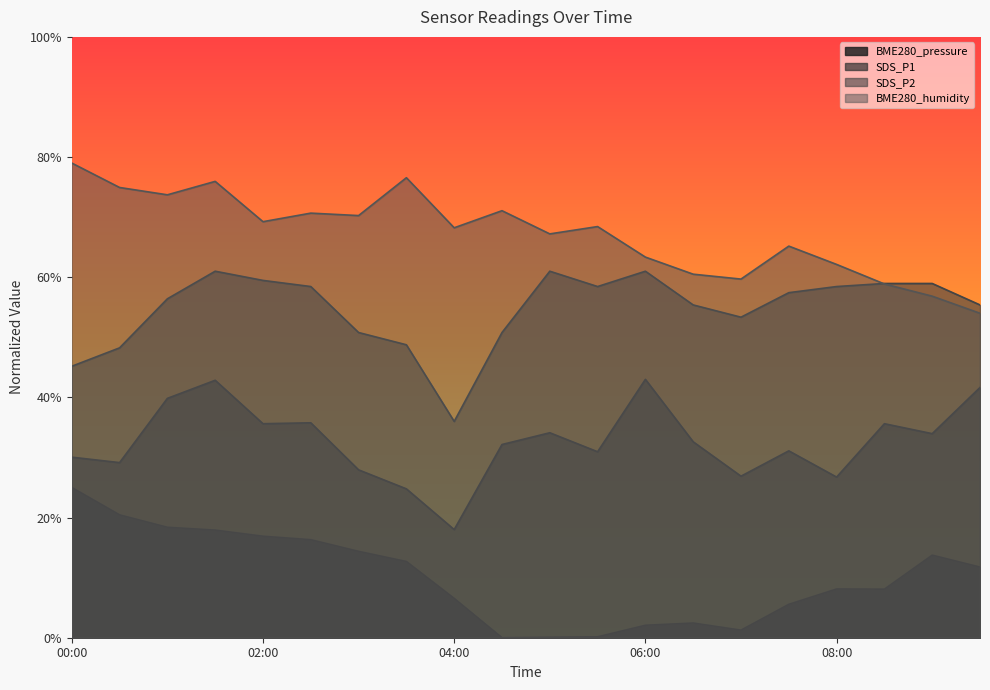

True or false: SDS_P1 and BME280_pressure intersect in this chart.

False